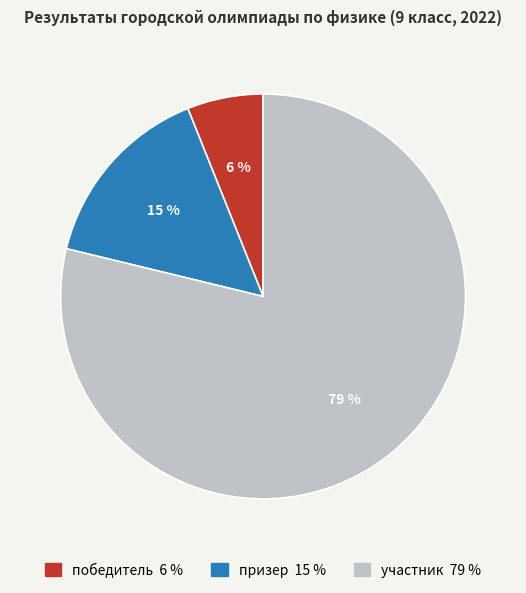

Combined, do участник and призер account for over 50%?

Yes